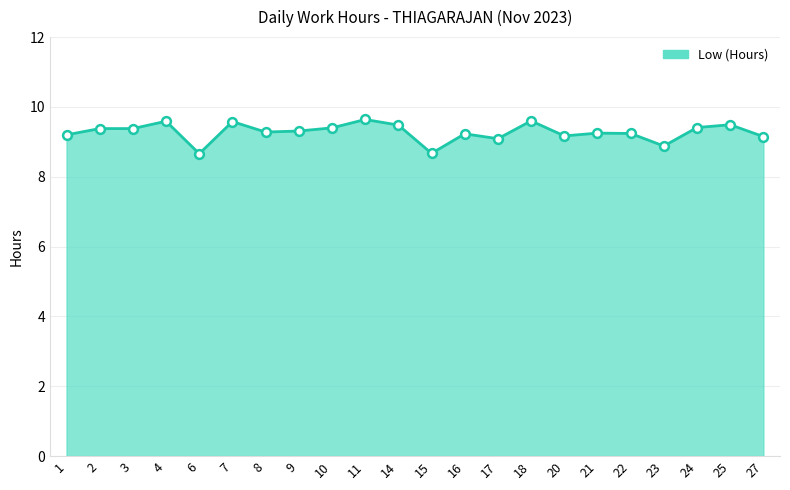

Which has a higher value, 11 or 10?

11